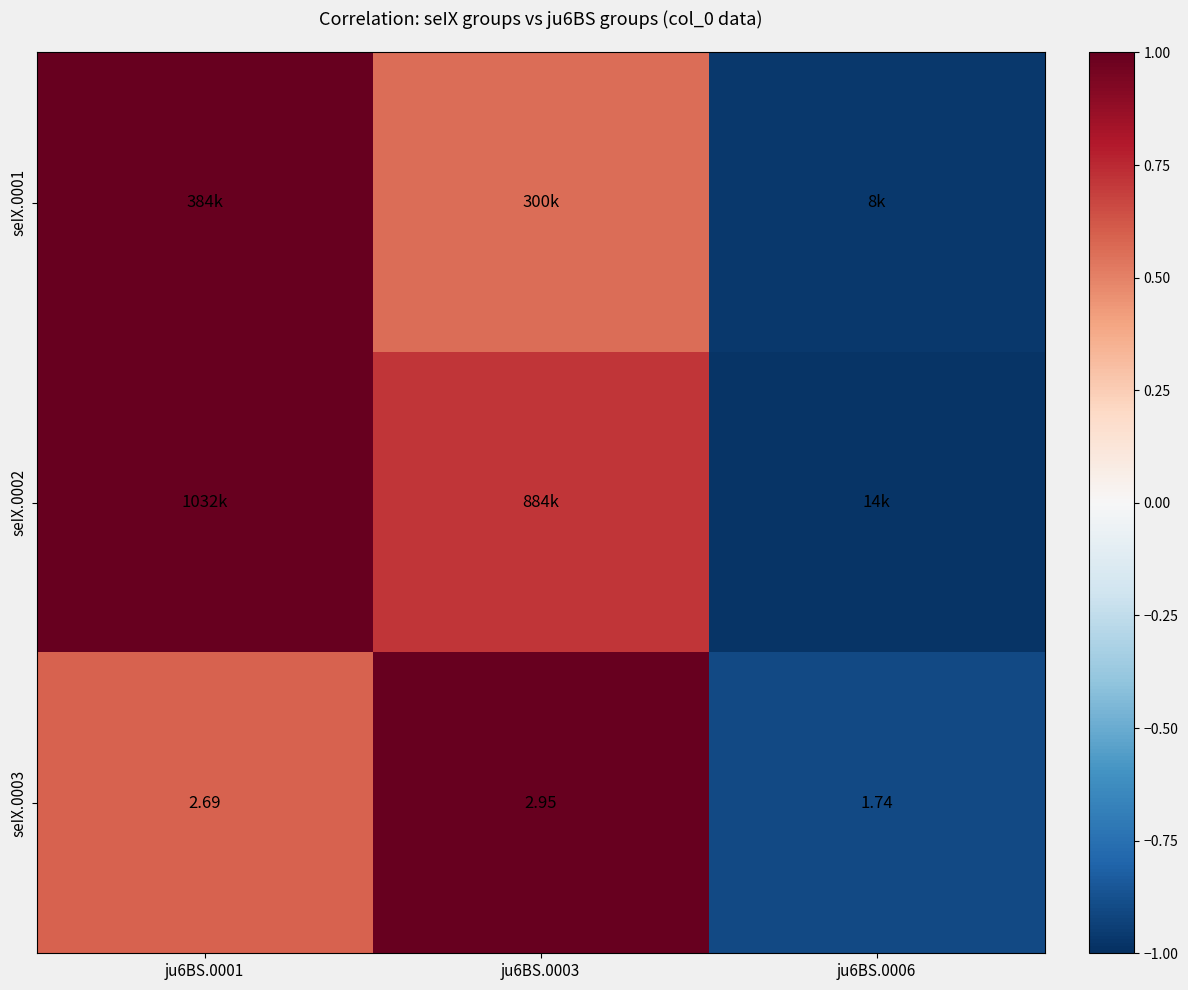

What is the difference between the seIX.0001 values at ju6BS.0001 and ju6BS.0003?

0.4